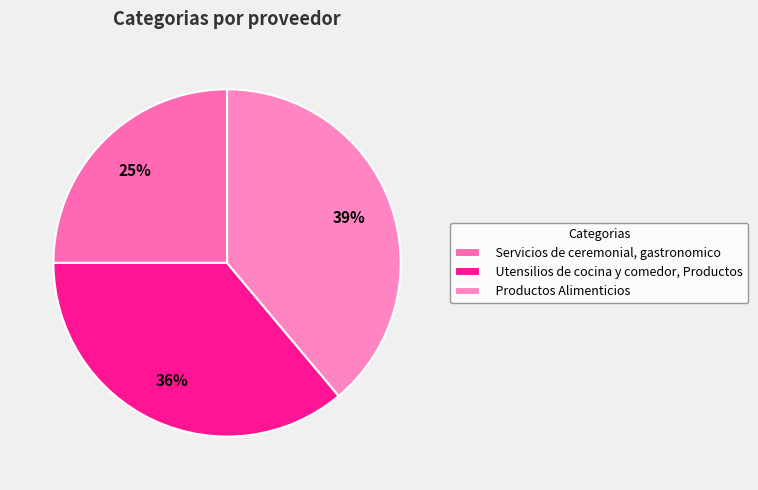

Rank the categories by value from lowest to highest.

Servicios de ceremonial, gastronomico, Utensilios de cocina y comedor, Productos, Productos Alimenticios